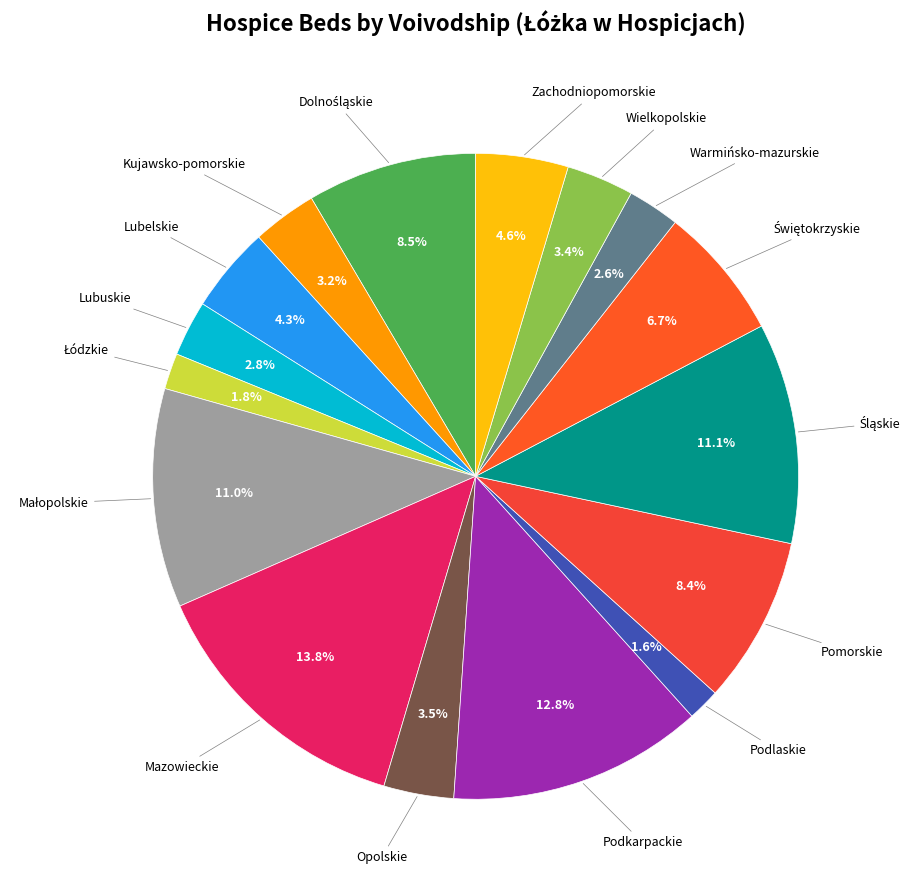

To the nearest percent, what is the difference between the largest and smallest slice percentages?

12%